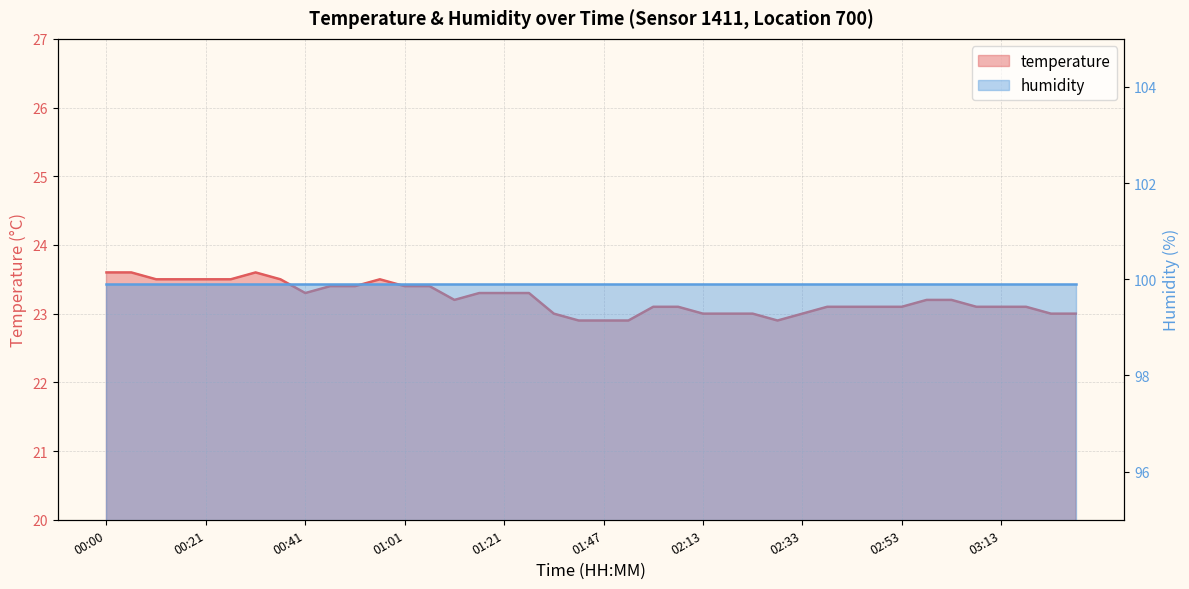

Rank the categories by value from highest to lowest.

00:00, 00:05, 00:31, 00:11, 00:16, 00:21, 00:26, 00:36, 00:56, 00:46, 00:51, 01:01, 01:06, 00:41, 01:16, 01:21, 01:32, 01:11, 02:58, 03:03, 01:57, 02:02, 02:38, 02:43, 02:48, 02:53, 03:08, 03:13, 03:18, 01:37, 02:13, 02:18, 02:23, 02:33, 03:23, 03:28, 01:42, 01:47, 01:52, 02:28